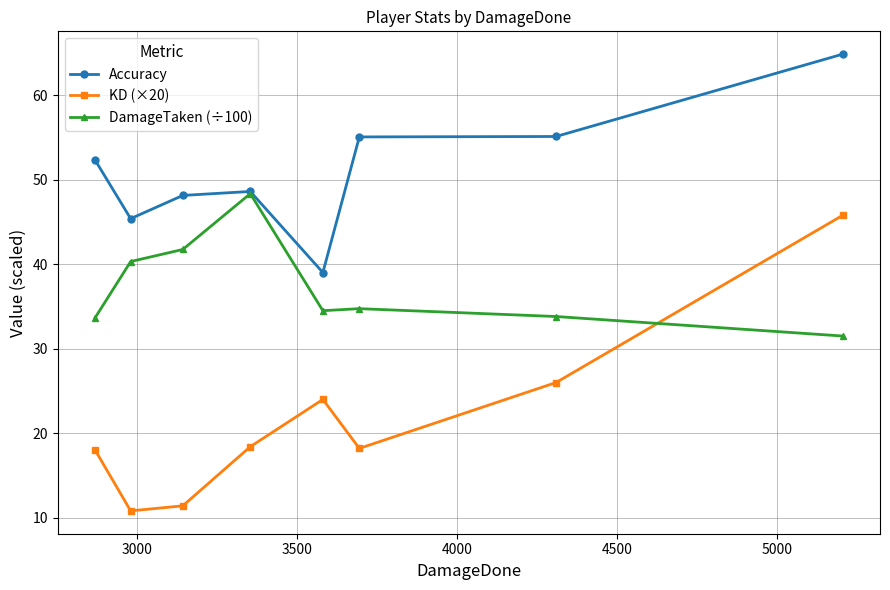

In DamageTaken (÷100), how many points are lower than both neighbors (excluding endpoints)?

1